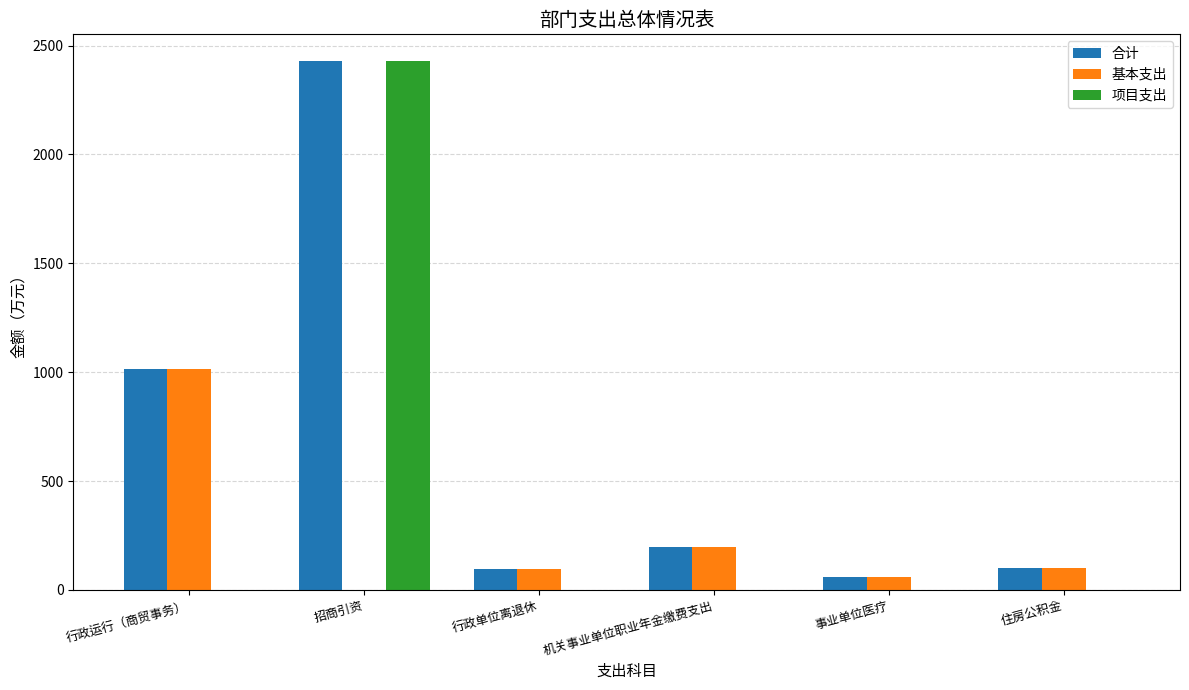

How many distinct data groups are displayed?

3